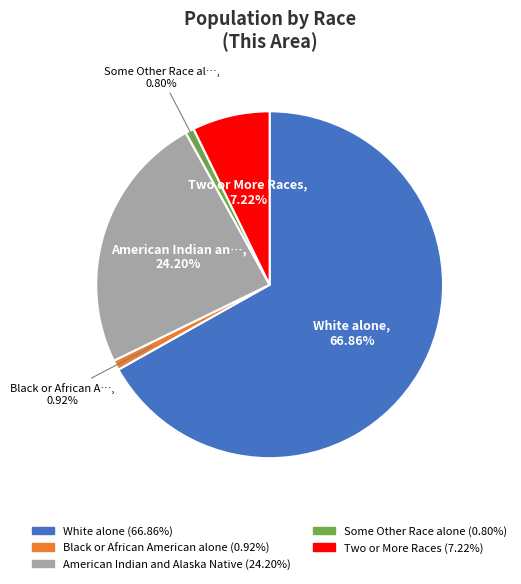

Is there a majority slice in this chart?

Yes